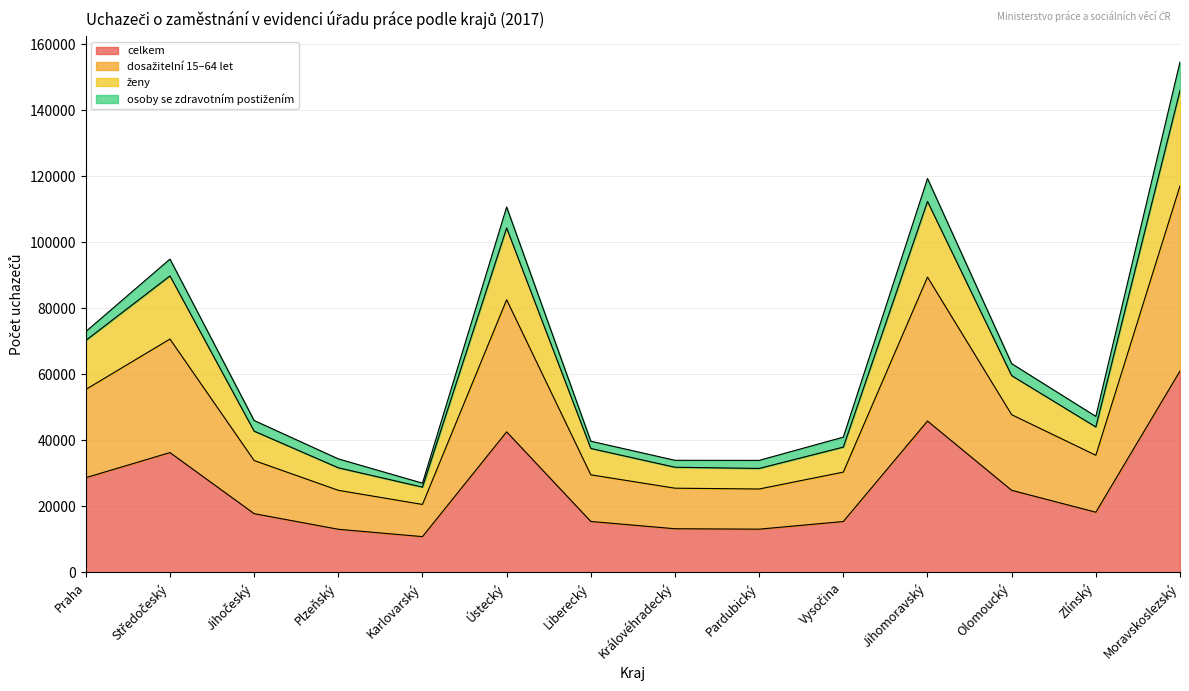

At which category is the sum across all series the highest?

Moravskoslezský